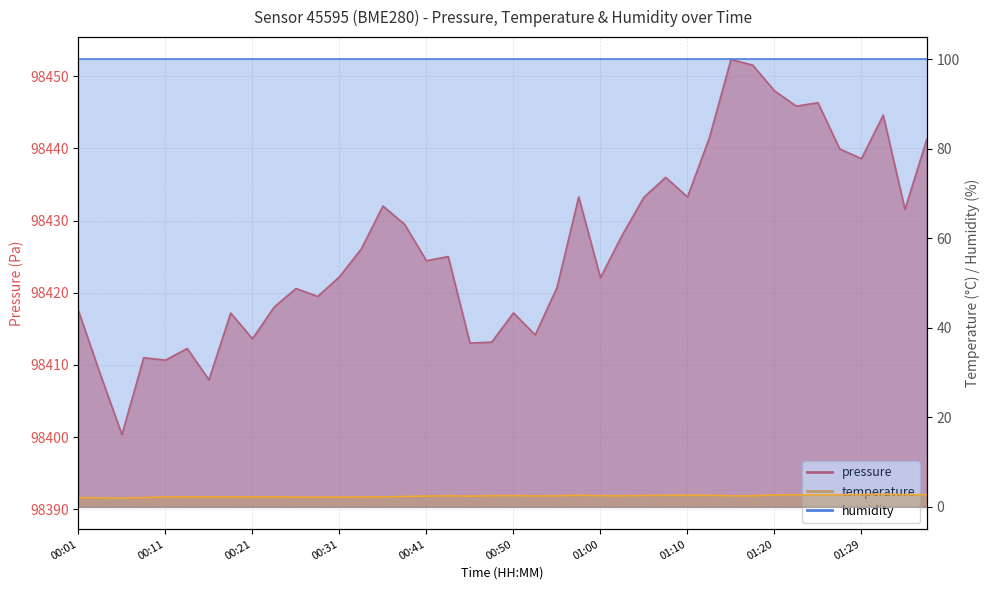

The value of temperature at 01:24 is 3.5. True or false?

False